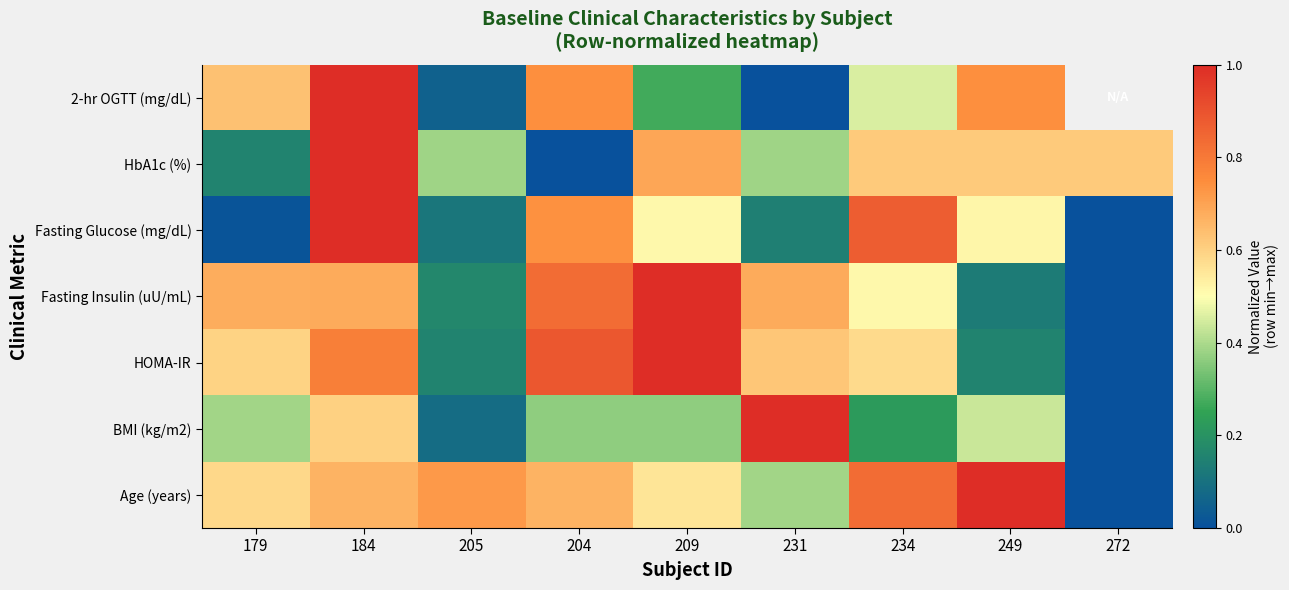

Is it true that BMI (kg/m2) equals 0.6 at 272?

False